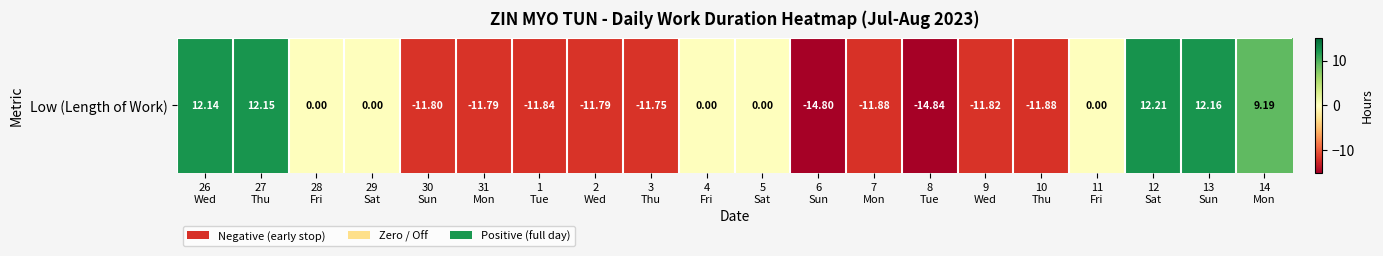

Reading right to left, extract all data points from this chart.

9.2	12.2	12.2	0.0	-11.9	-11.8	-14.8	-11.9	-14.8	0.0	0.0	-11.8	-11.8	-11.8	-11.8	-11.8	0.0	0.0	12.2	12.1